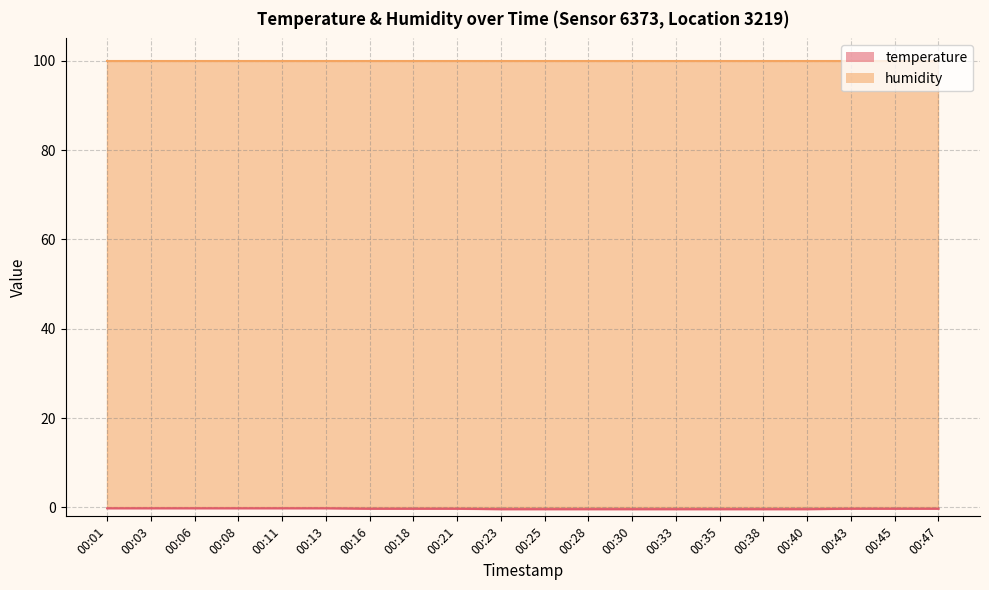

At which label is the value closest to 0?

00:01